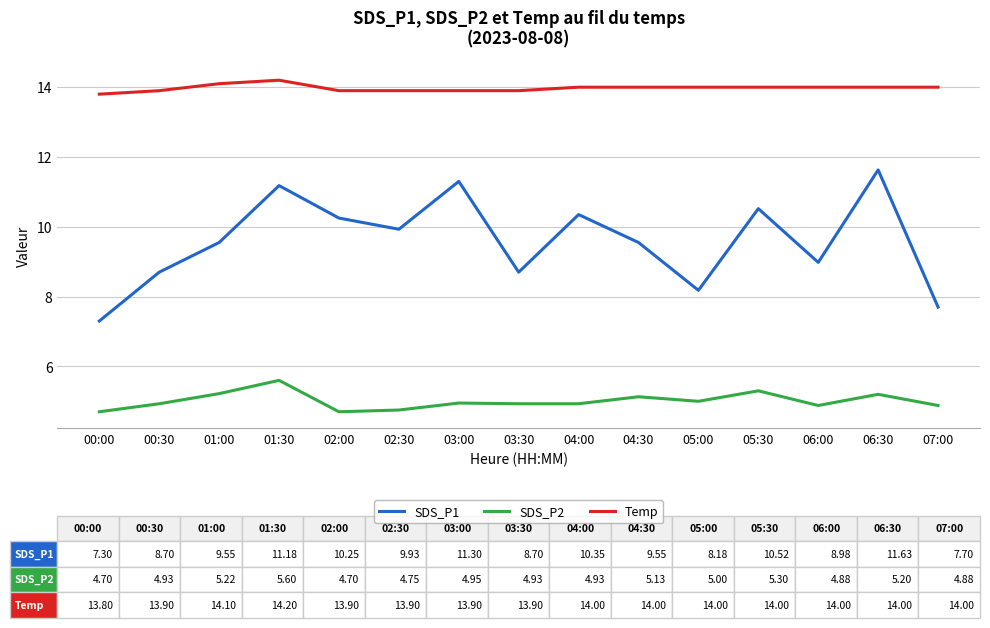

What is the difference between the maximum and minimum values in the SDS_P2 series?

0.9